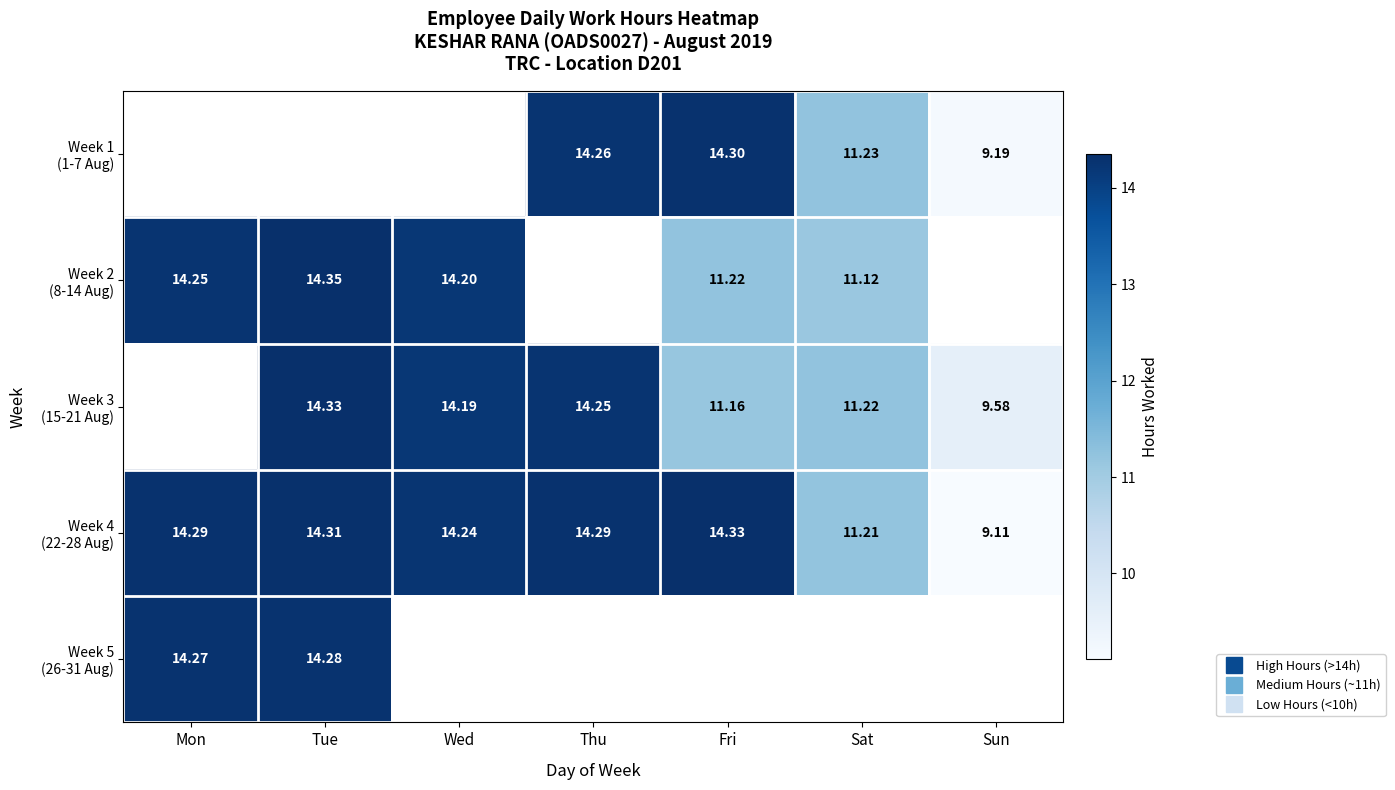

List the series in order of their peak value, lowest first.

Week 5 (26-31 Aug), Week 1 (1-7 Aug), Week 2 (8-14 Aug), Week 3 (15-21 Aug), Week 4 (22-28 Aug)